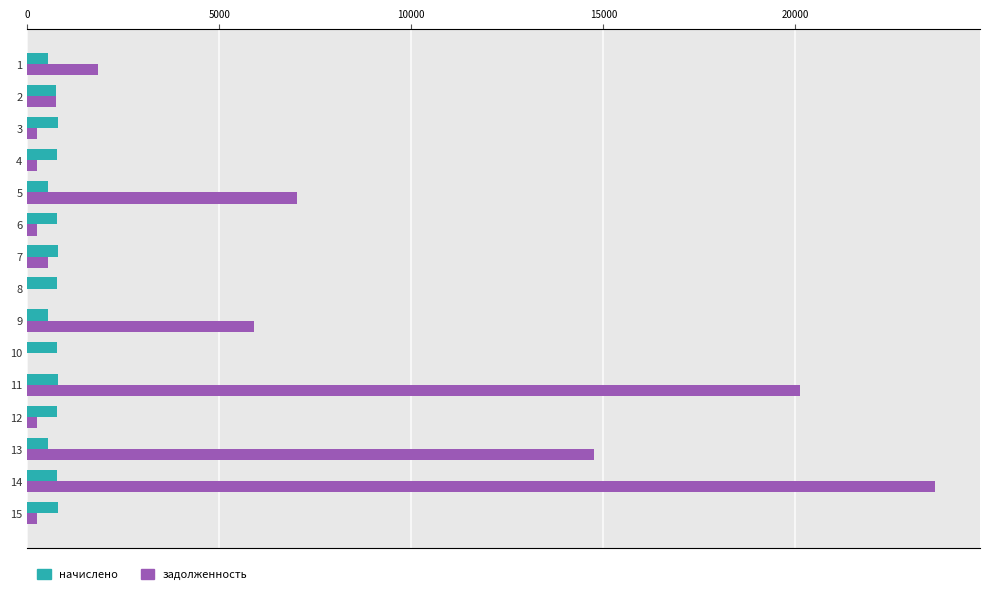

Which category has the highest value across all series?

14